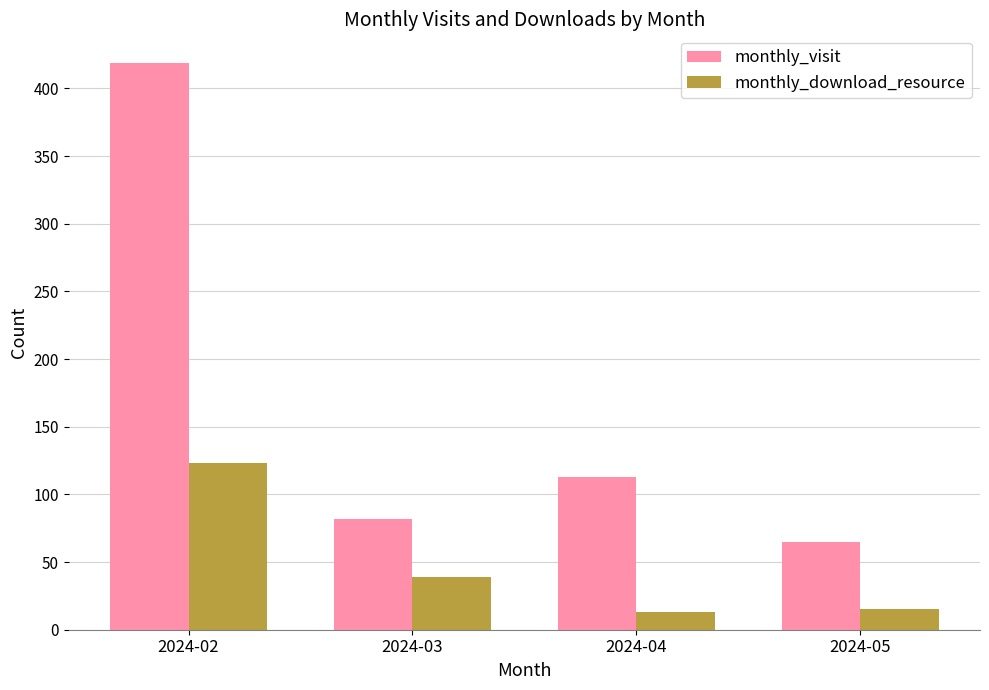

Reading right to left, what are all the values shown in this chart?

monthly_visit: 65	113	82	419
monthly_download_resource: 15	13	39	123